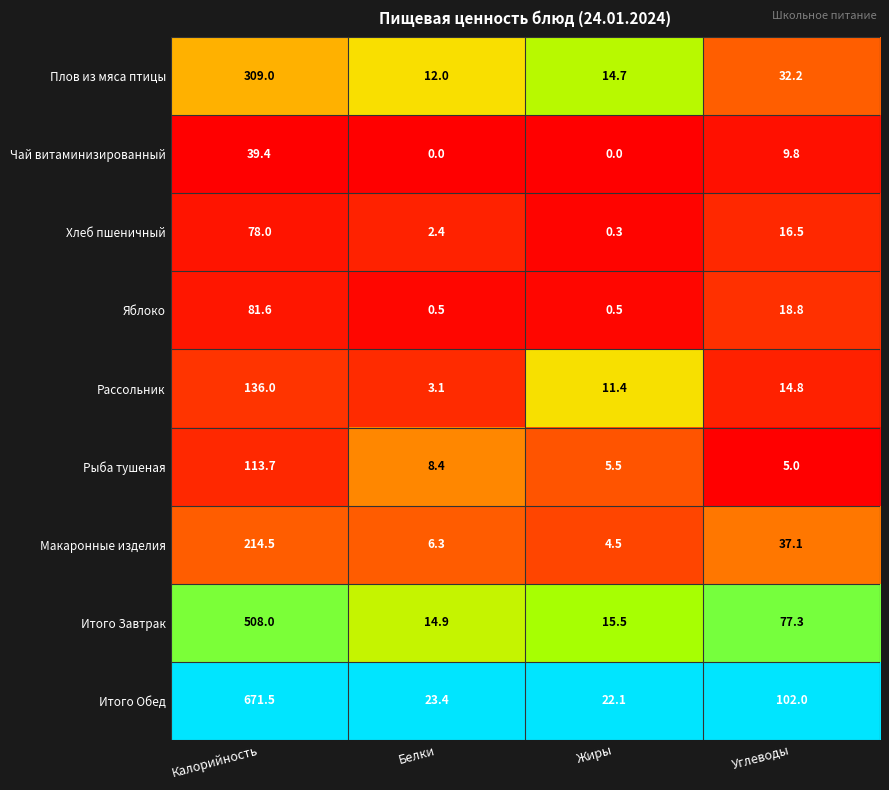

What is the total value across all series at Калорийность?

2151.7